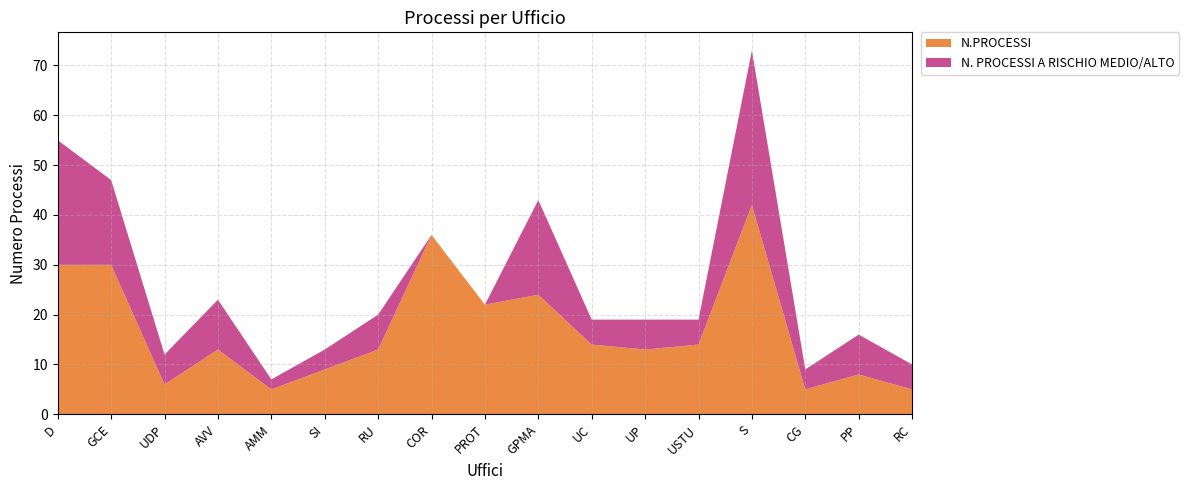

Reading left to right, extract all data points from this chart.

N.PROCESSI: D=30	GCE=30	UDP=6	AVV=13	AMM=5	SI=9	RU=13	COR=36	PROT=22	GPMA=24	UC=14	UP=13	USTU=14	S=42	CG=5	PP=8	RC=5
N. PROCESSI A RISCHIO MEDIO/ALTO: D=25	GCE=17	UDP=6	AVV=10	AMM=2	SI=4	RU=7	COR=0	PROT=0	GPMA=19	UC=5	UP=6	USTU=5	S=31	CG=4	PP=8	RC=5